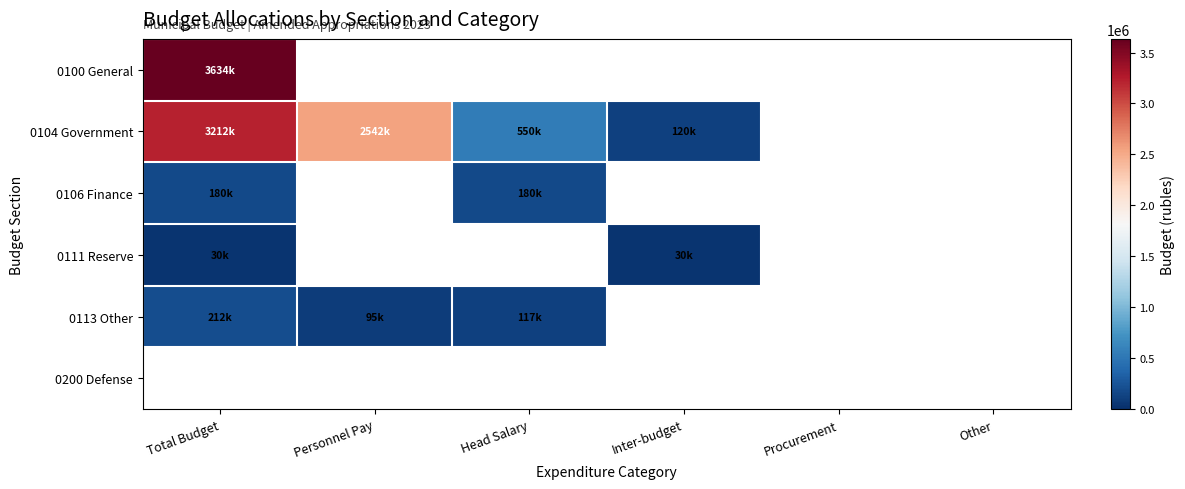

Which series has the widest spread of values?

0104 Government